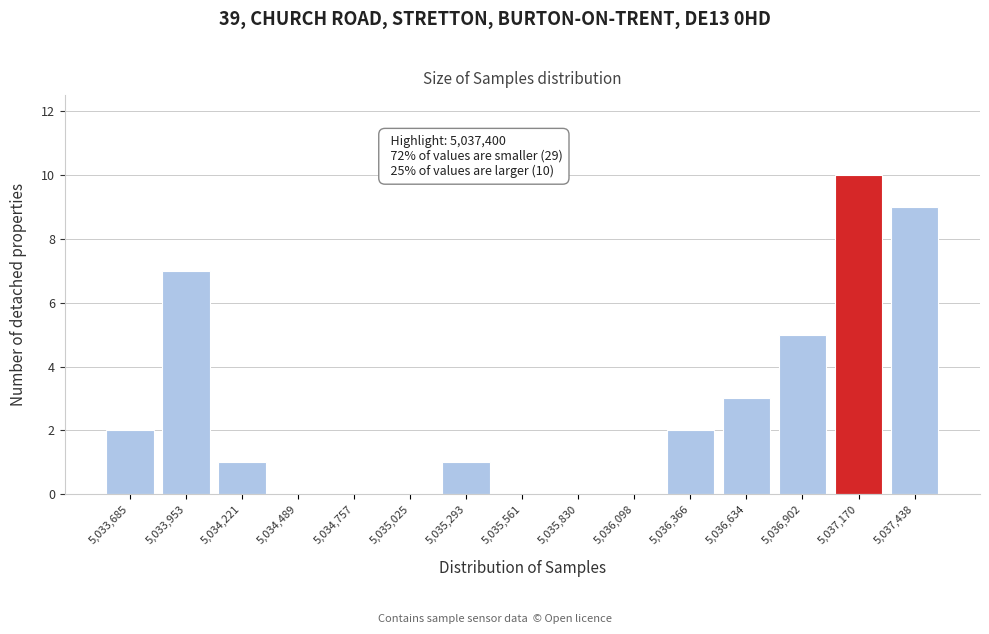

Reading left to right, what are all the values shown in this chart?

5,033,685=2	5,033,953=7	5,034,221=1	5,034,489=0	5,034,757=0	5,035,025=0	5,035,293=1	5,035,561=0	5,035,830=0	5,036,098=0	5,036,366=2	5,036,634=3	5,036,902=5	5,037,170=10	5,037,438=9